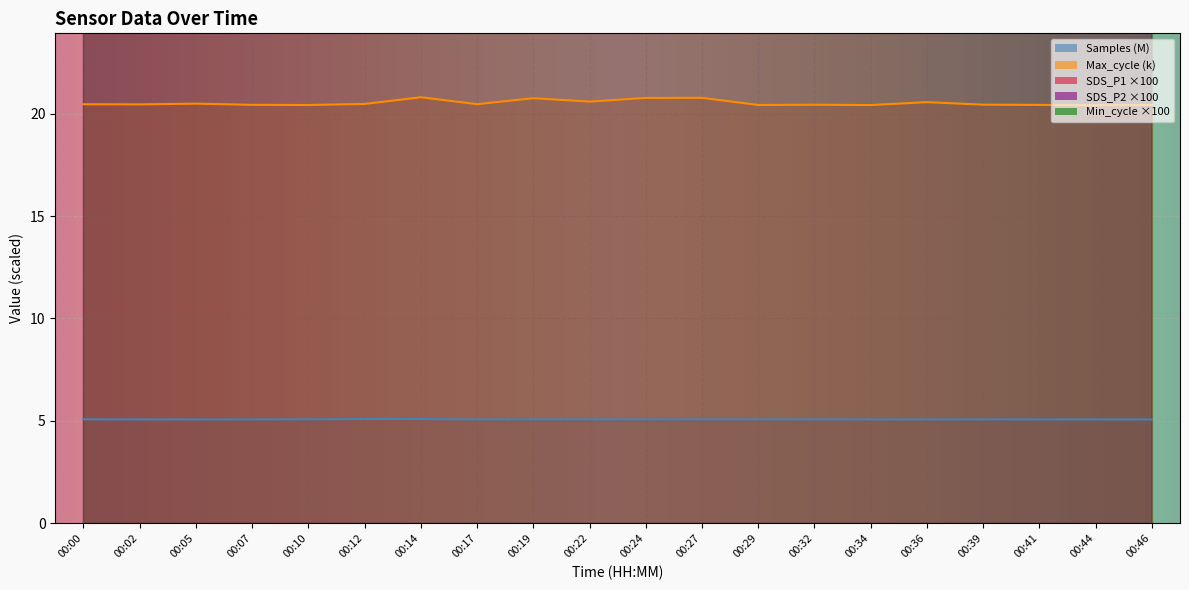

At which label does SDS_P1 reach its minimum?

00:12